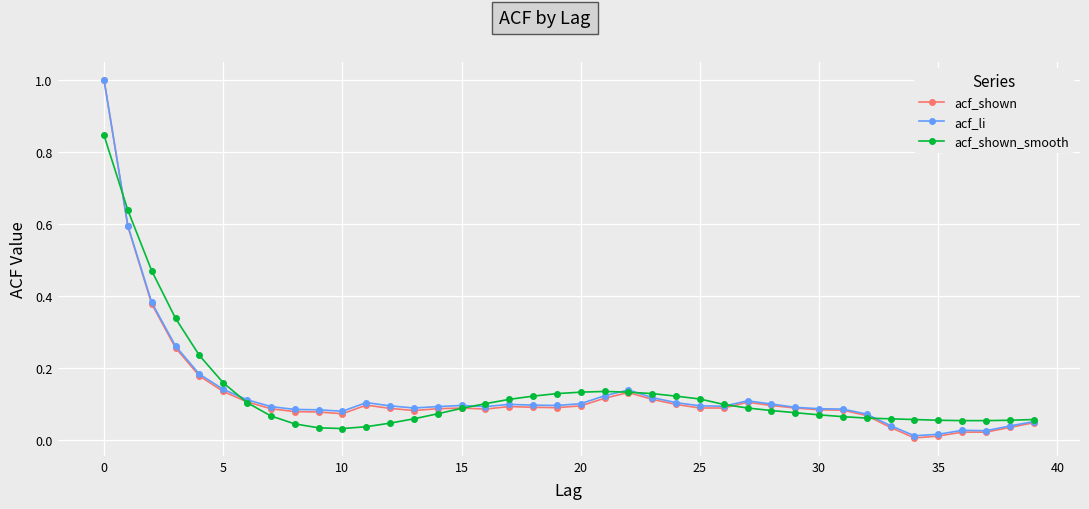

True or false: acf_li has more than 0 points higher than both neighbors.

True